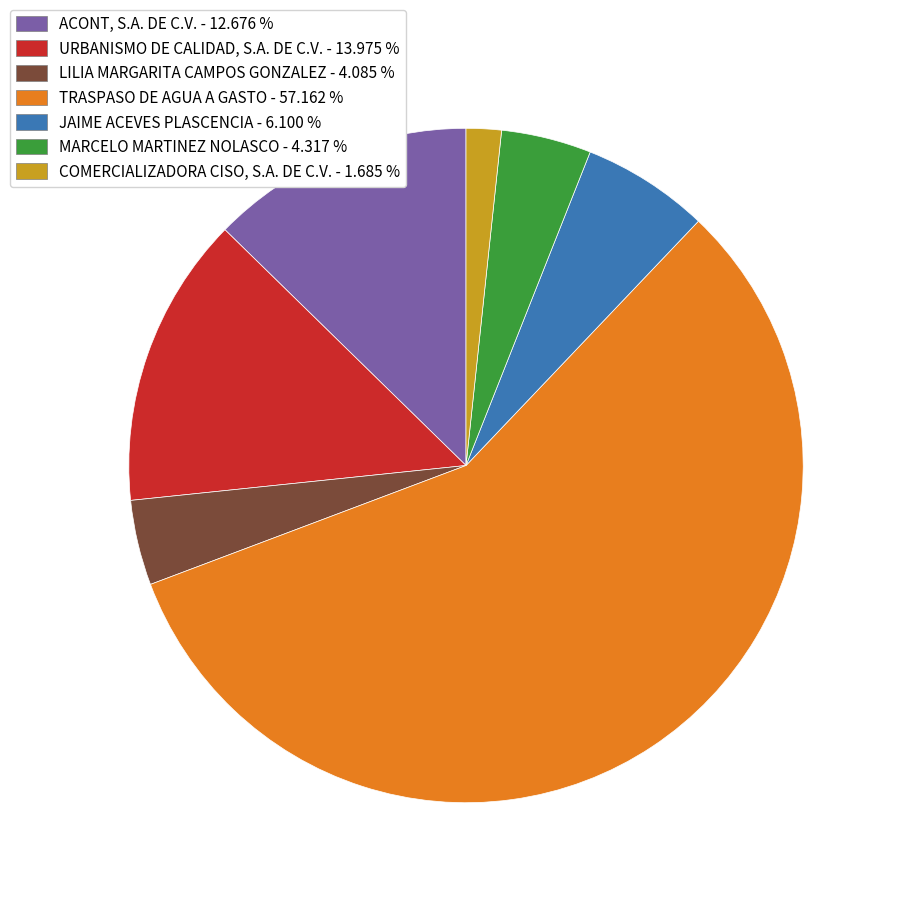

Which slice represents more than half of the pie?

TRASPASO DE AGUA A GASTO